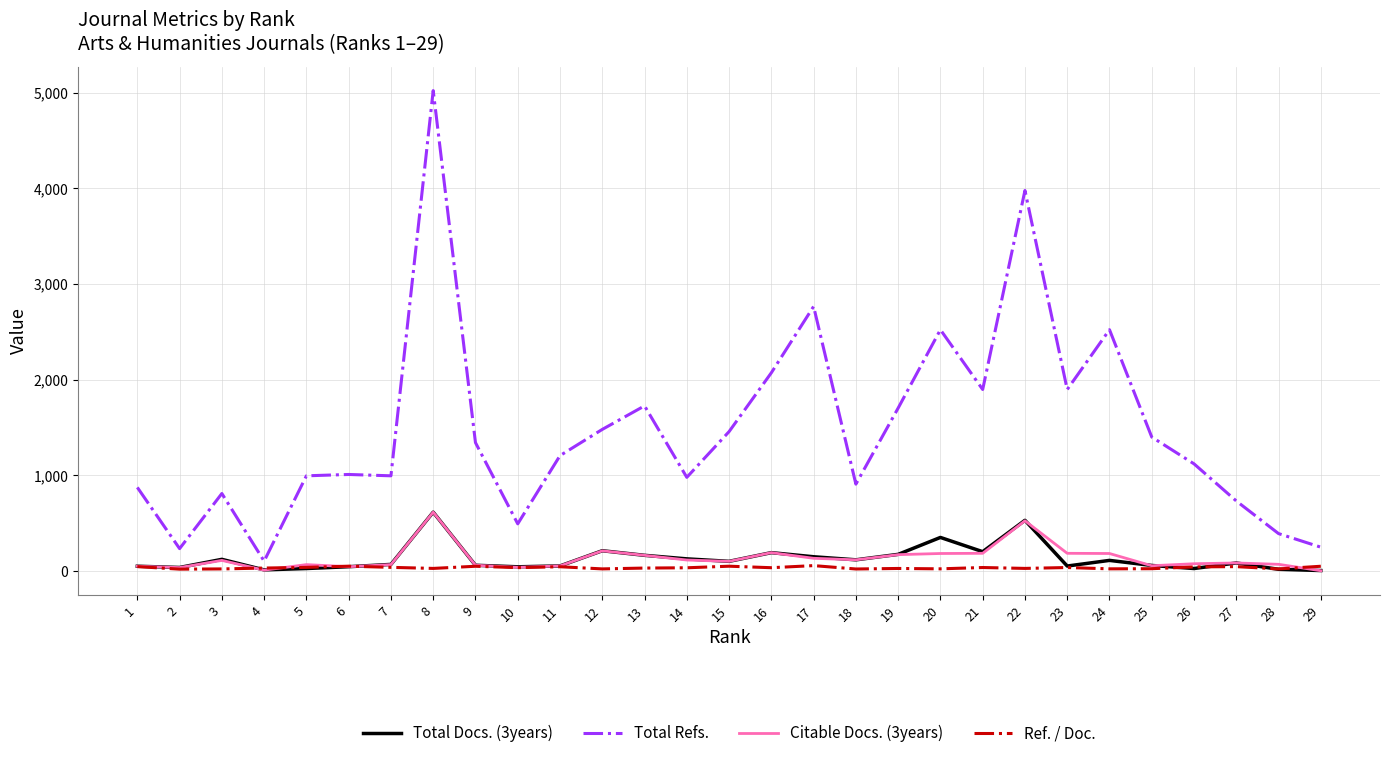

Between 17 and 29, which series saw the biggest shift?

Total Refs.